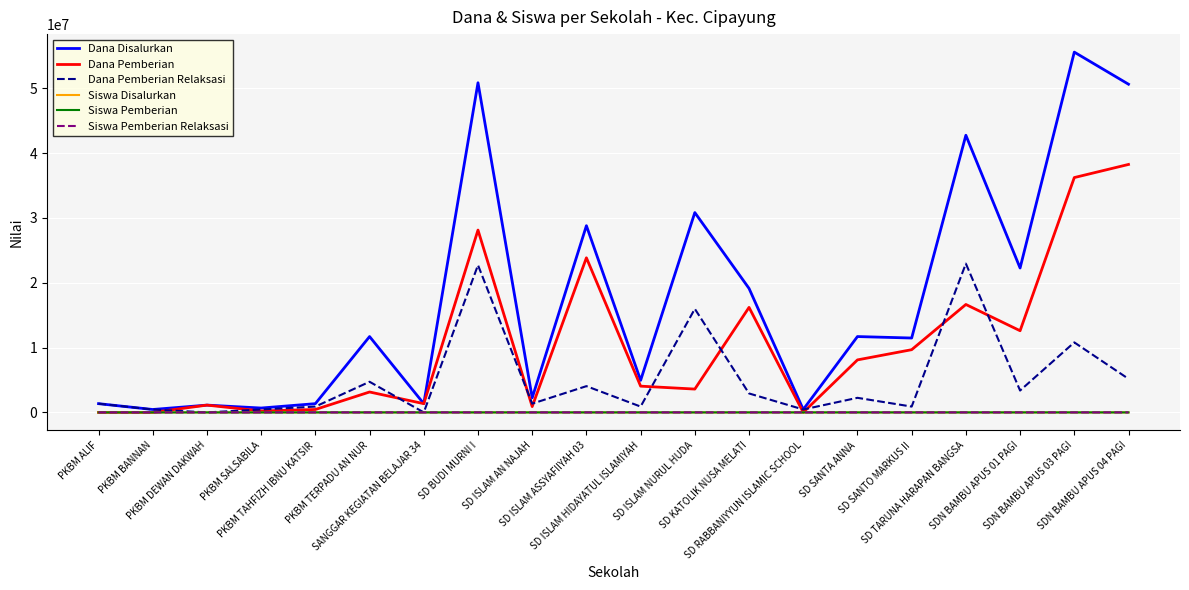

Which series has the widest spread of values?

Dana Disalurkan